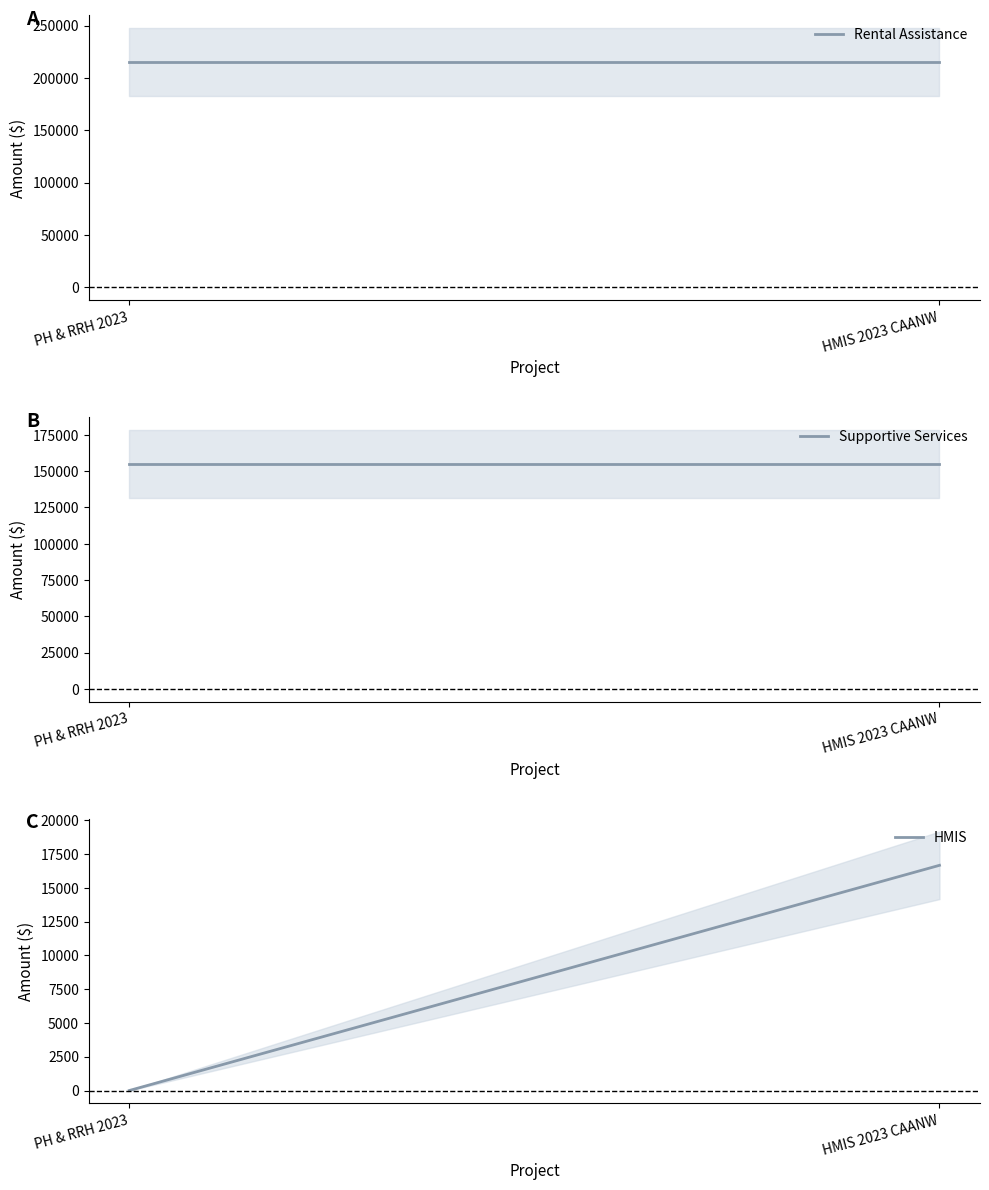

What is the average value of the Supportive Services series?

155113